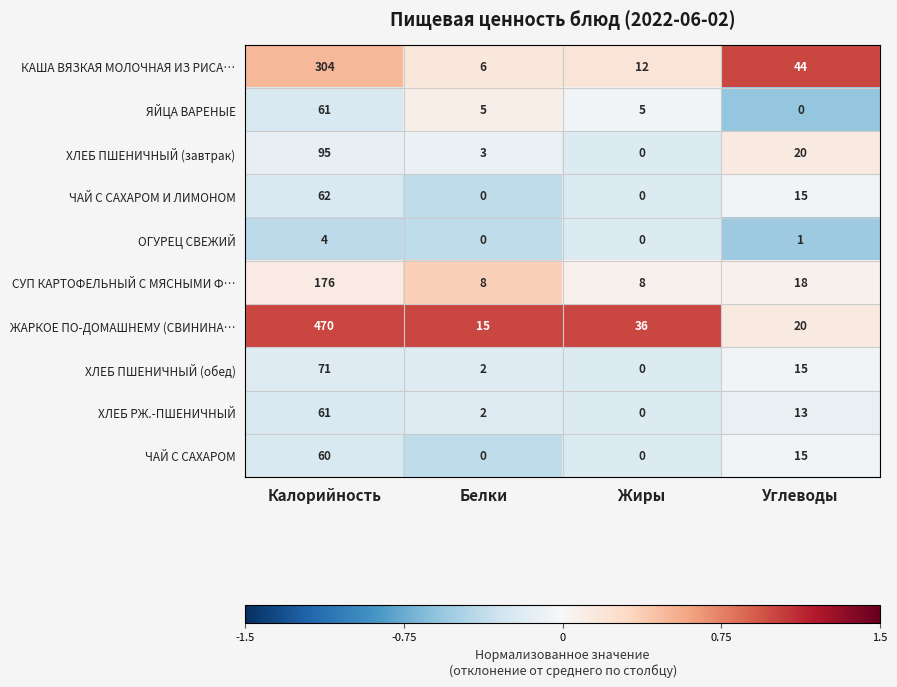

At which category is the sum across all series the highest?

Калорийность